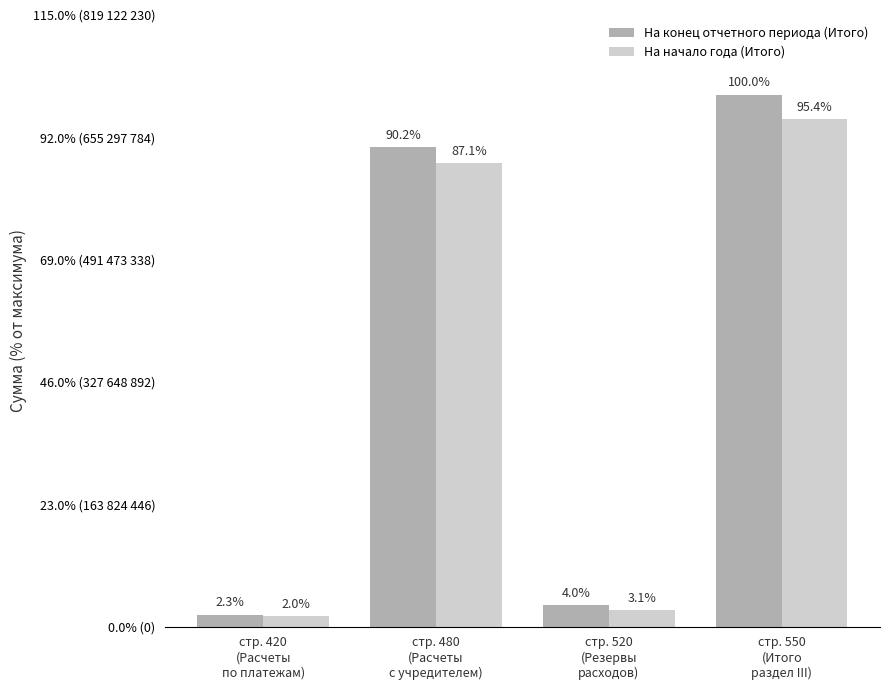

Is it true that На конец отчетного периода (Итого) equals 37519579.8 at стр. 520
(Резервы
расходов)?

False